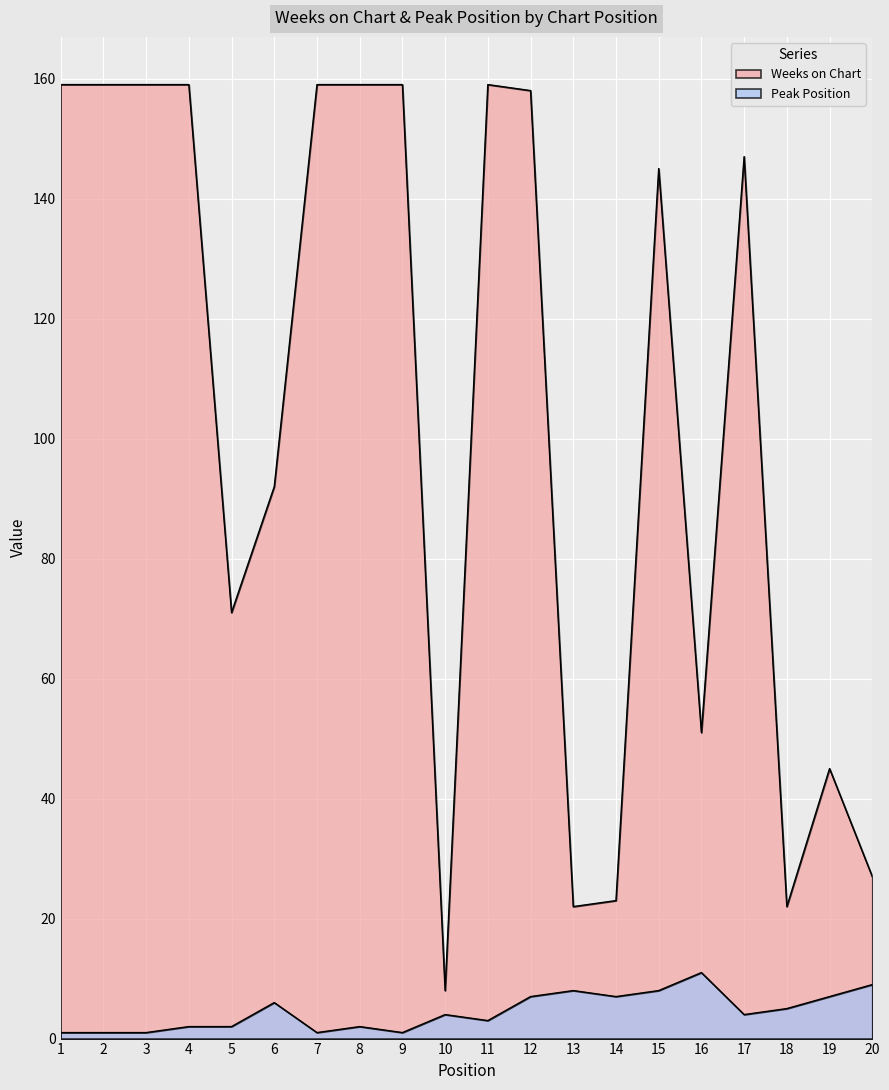

What is the difference between the maximum and minimum values in the Weeks on Chart series?

151